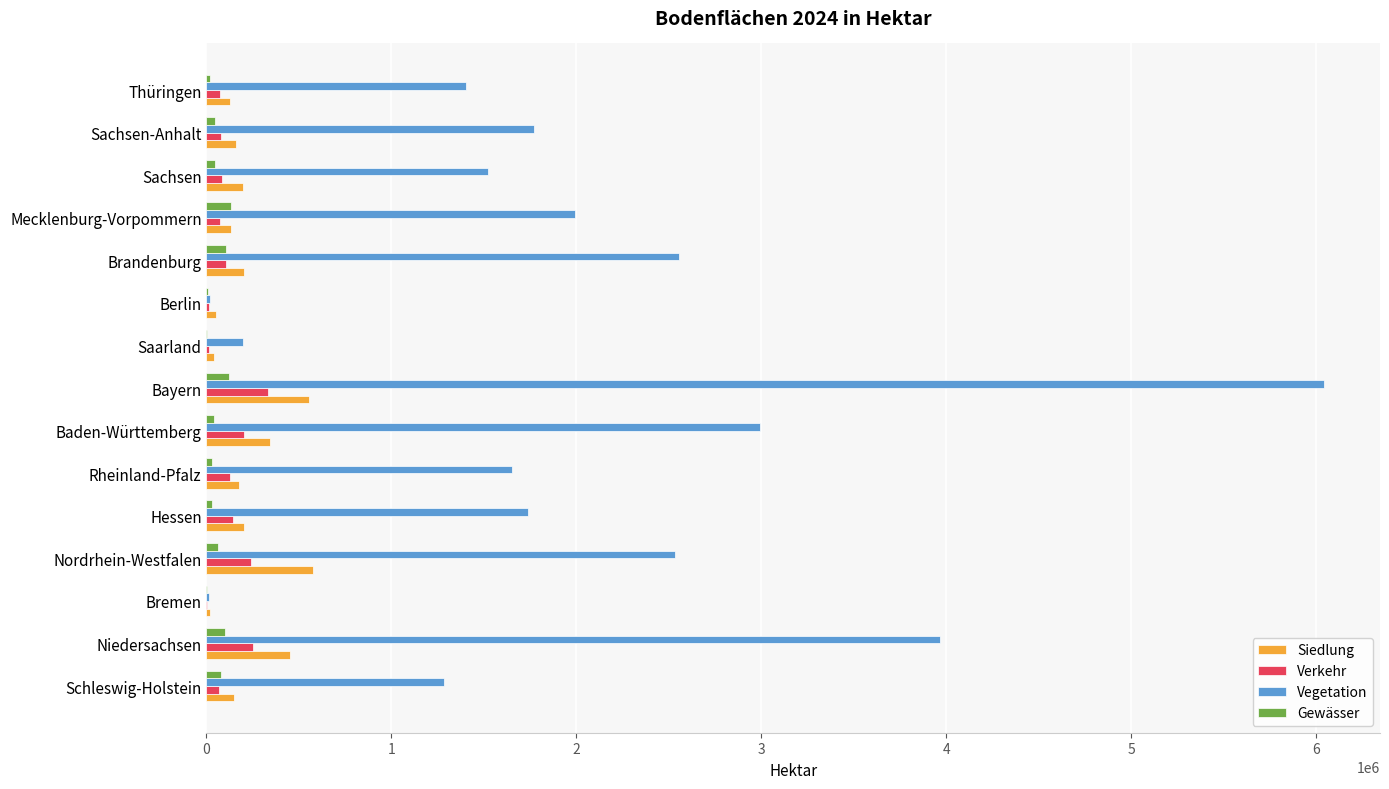

What is the maximum value shown in the chart?

6042231